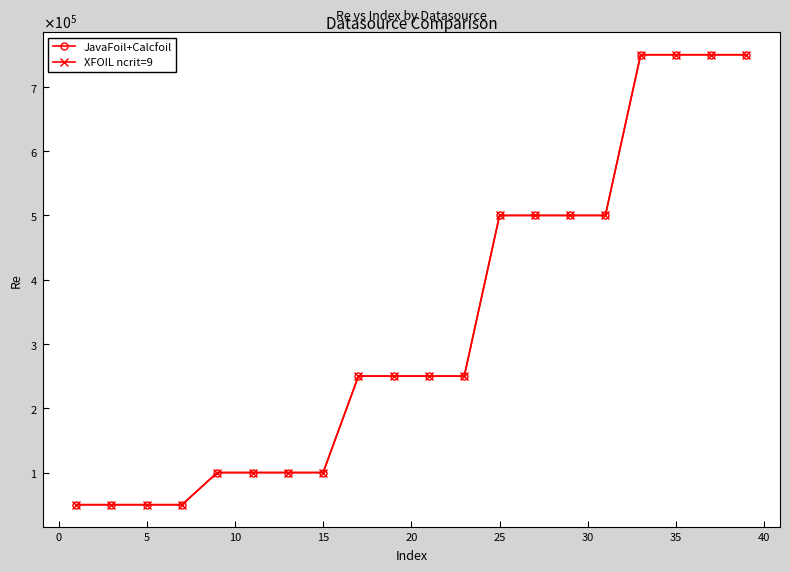

True or false: XFOIL ncrit=9 has more than 1 interior local peaks.

False